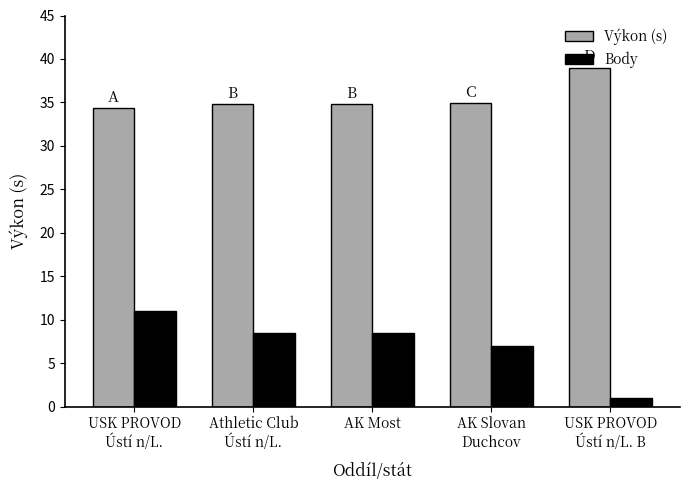

How many values in the Body series are below 8?

2